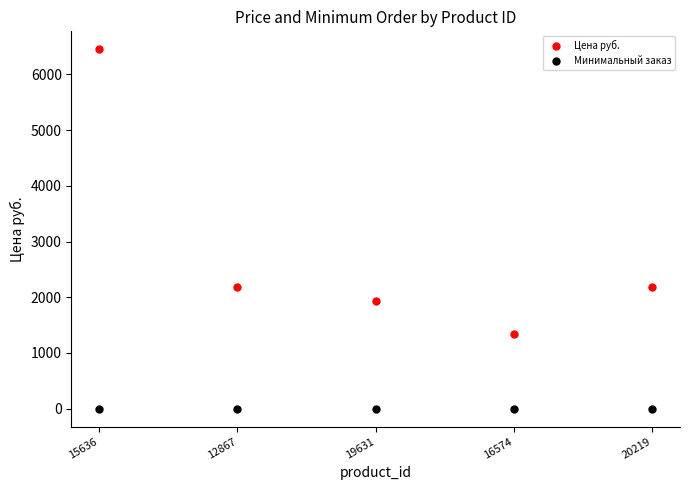

At which category is the sum across all series the highest?

15636